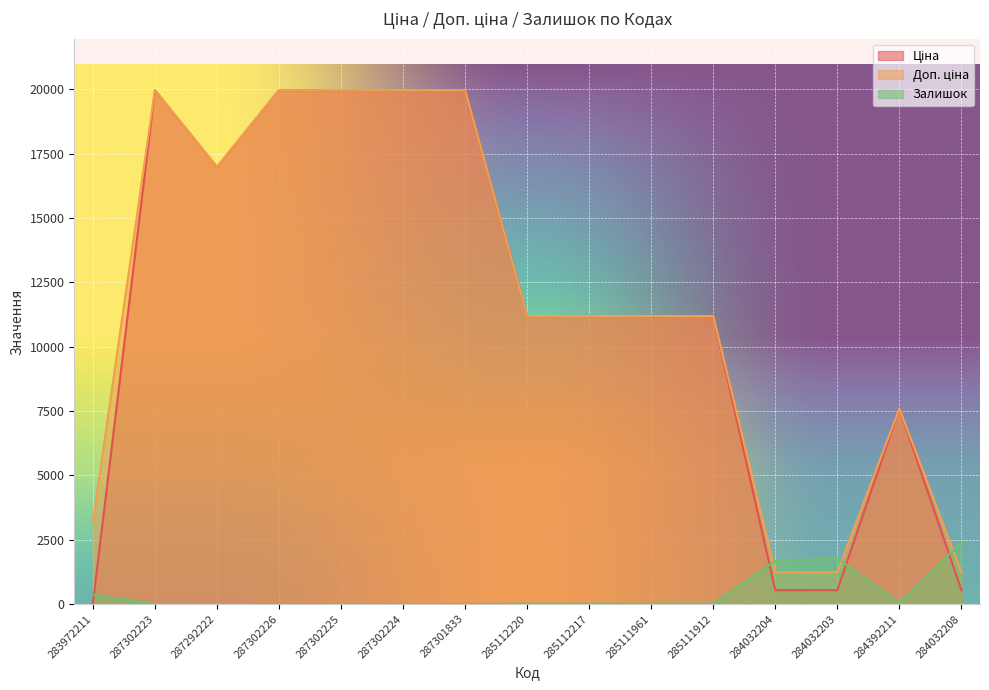

How many categories are shown in the chart?

15